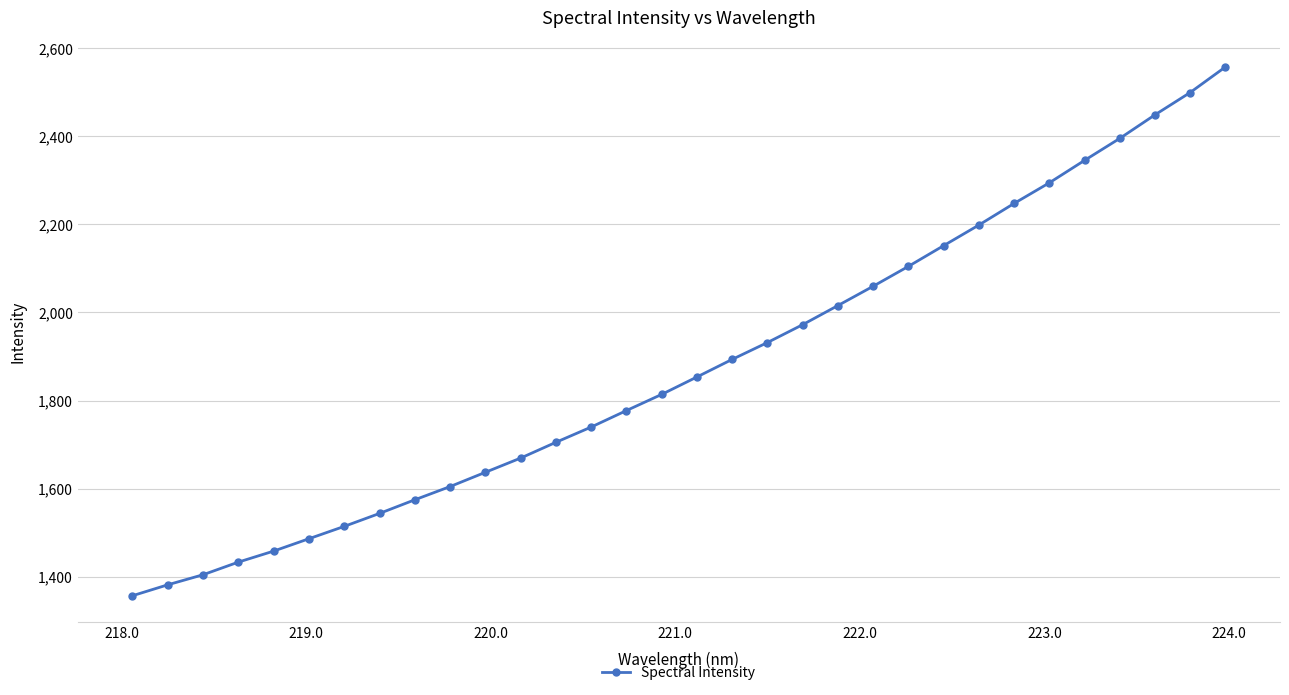

Is this an area chart (filled region under the line)?

No